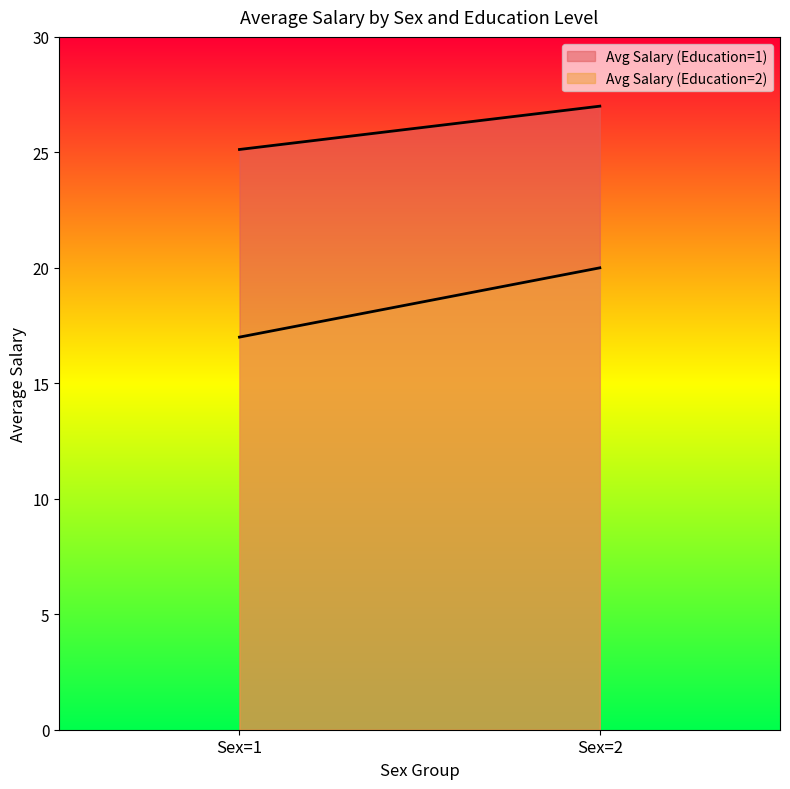

Which series has the largest range (max minus min)?

Avg Salary (Education=2)